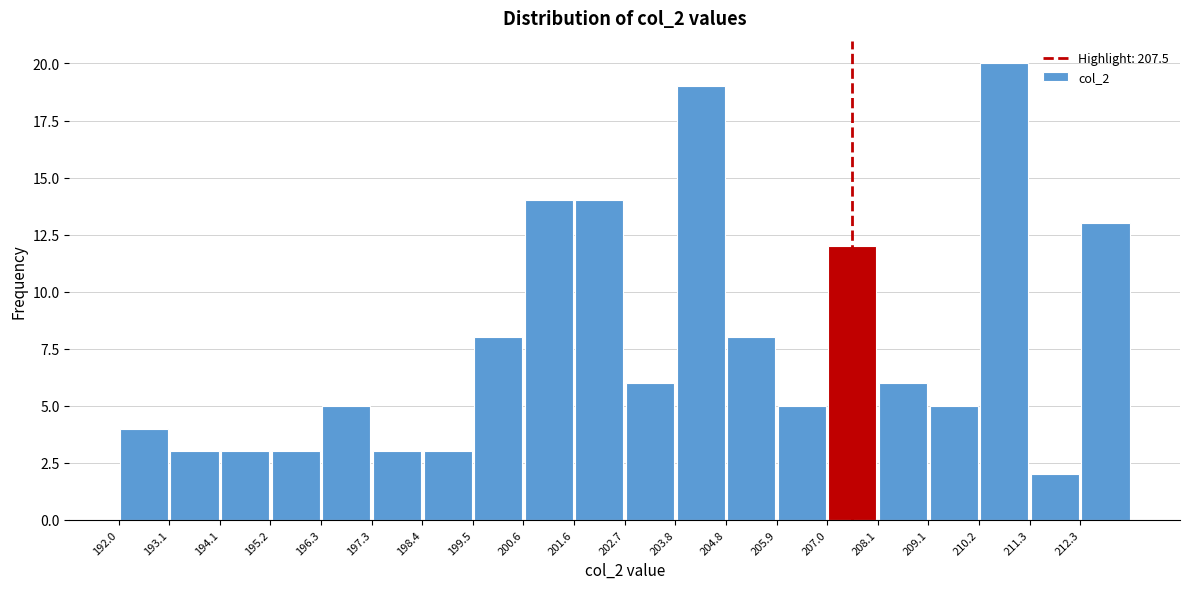

What is the height of the bar covering 209.2 to 210.2 on the x-axis? Neither the bar edges nor the heights are printed on the chart, so give them approximately, as read against the axes.

5